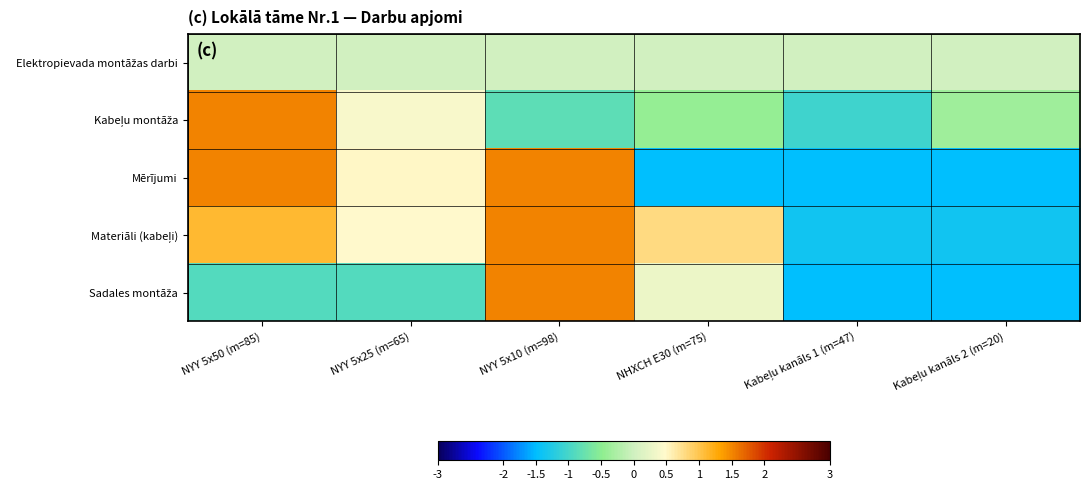

Which series has the largest range (max minus min)?

Mērījumi